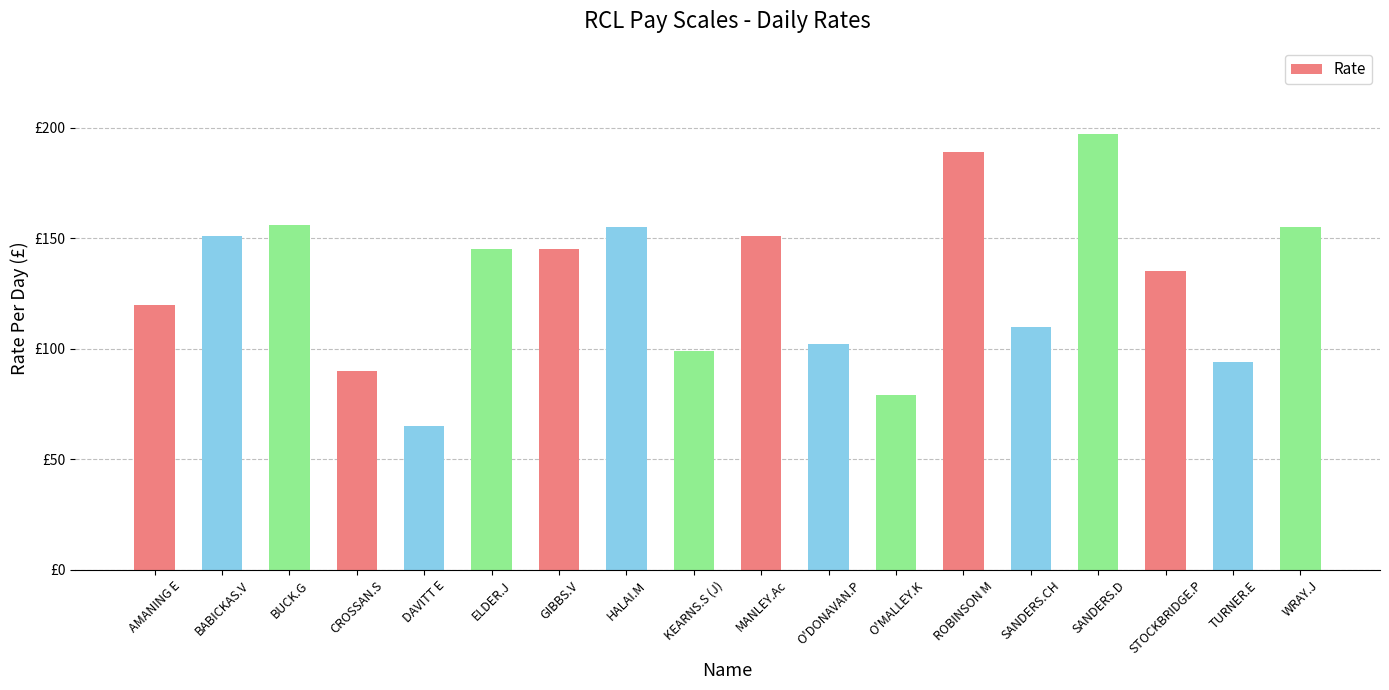

Is it true that the value at SANDERS.D is 313?

False